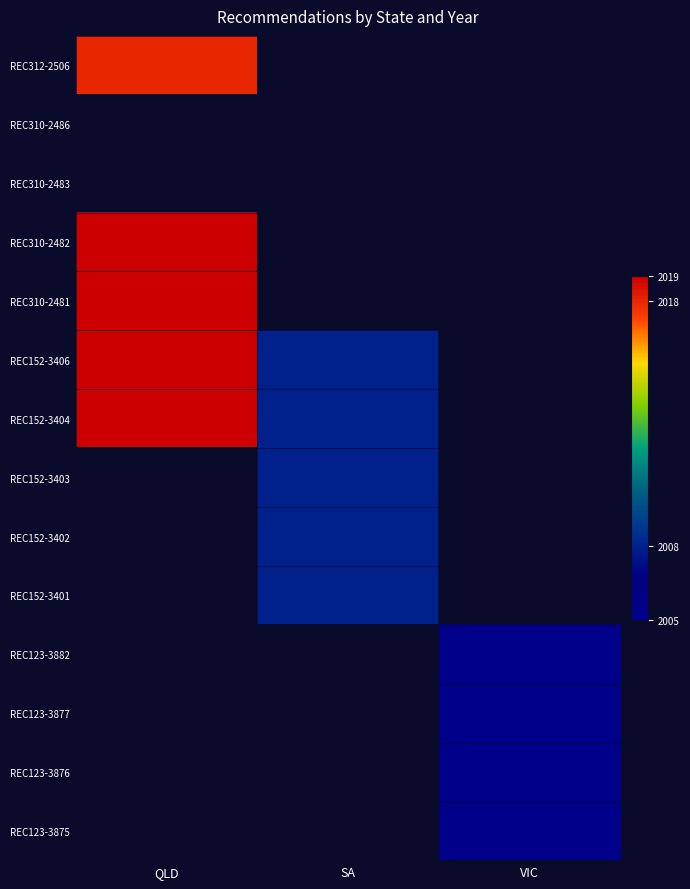

What value does the REC123-3875 series have at VIC?

2005.0